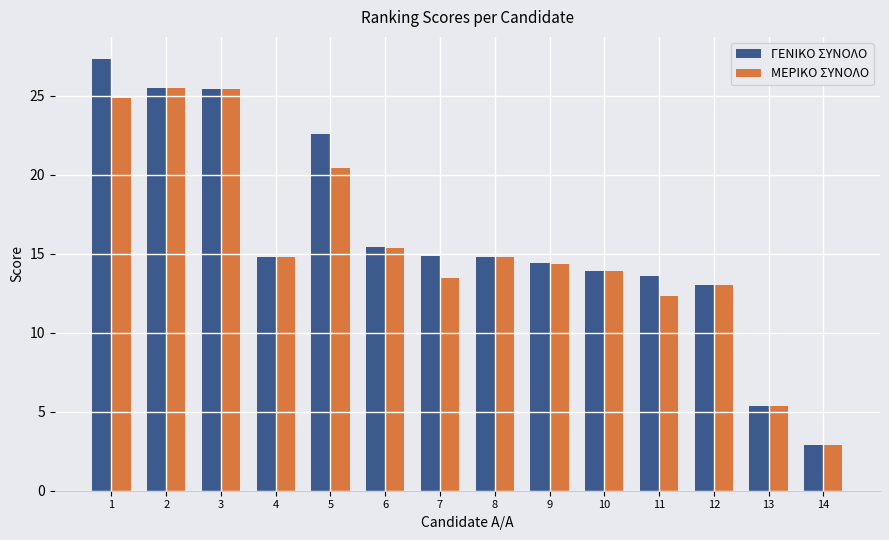

At how many categories does at least one series exceed 19?

4